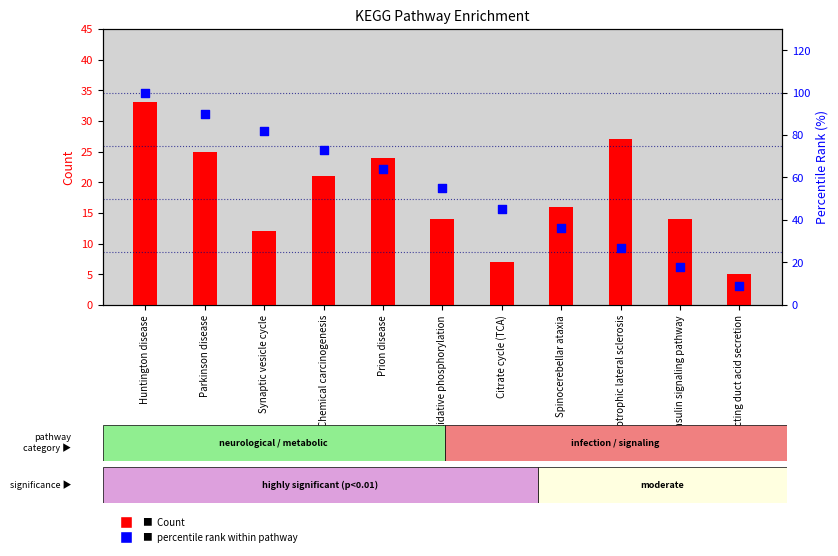

Which series has the largest Y range (max minus min)?

percentile rank within pathway